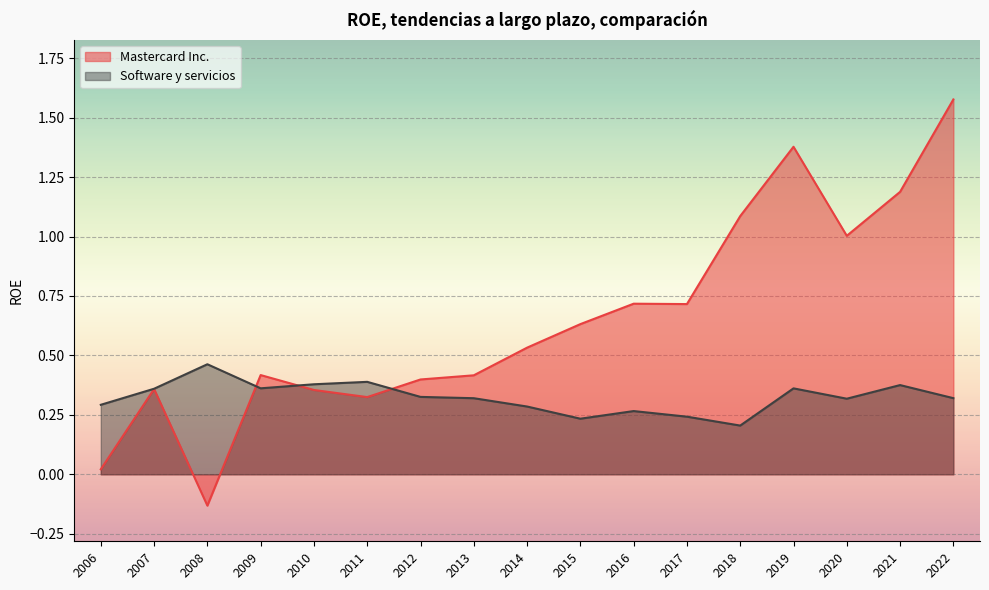

After their last crossing, which series has the higher values: Software y servicios or Mastercard Inc.?

Mastercard Inc.